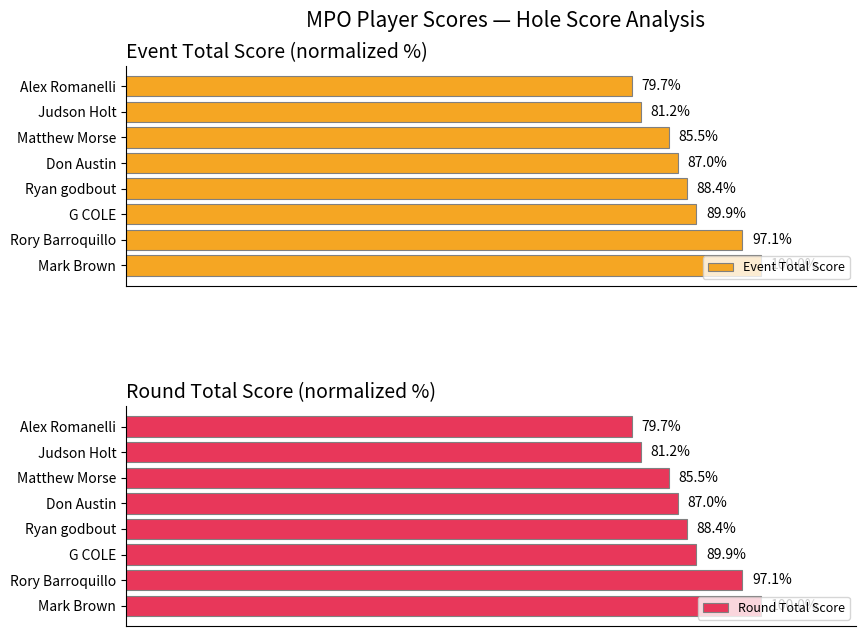

At which label is Round Total Score closest to 89?

Ryan godbout